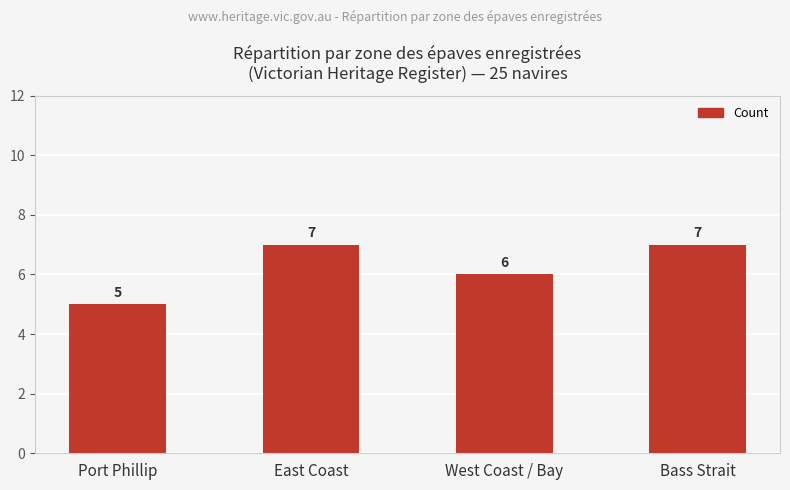

Count the number of data series in this chart.

1